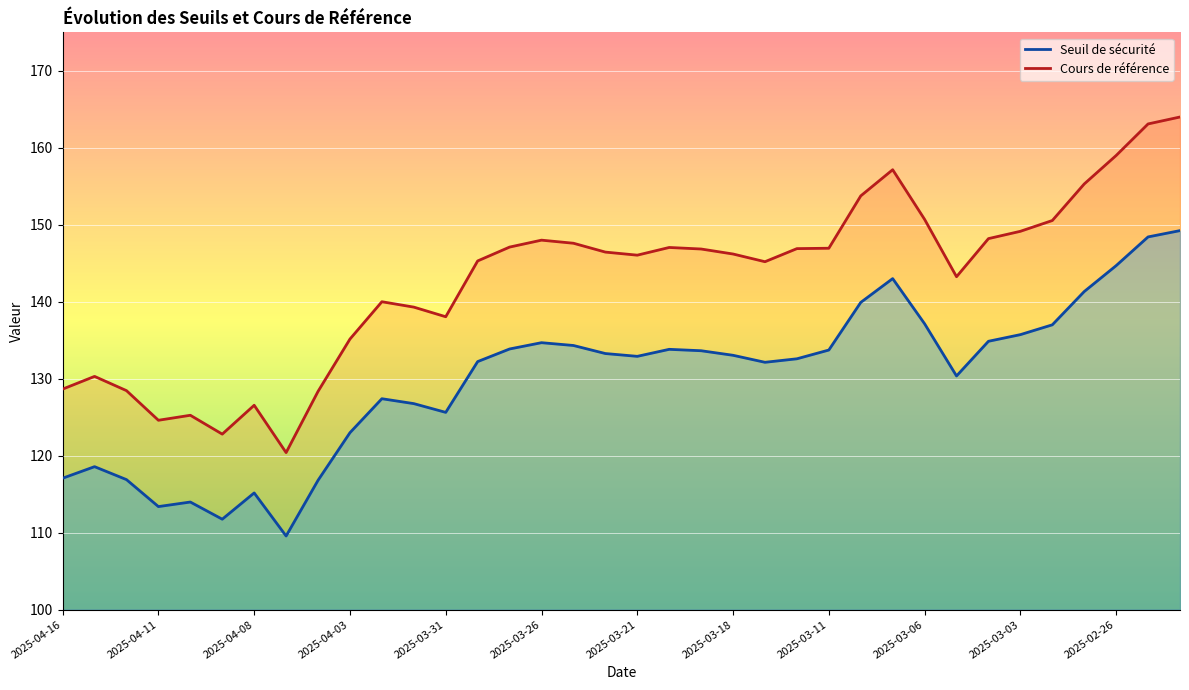

Rank the series by their maximum value, from lowest to highest.

Seuil de sécurité, Cours de référence